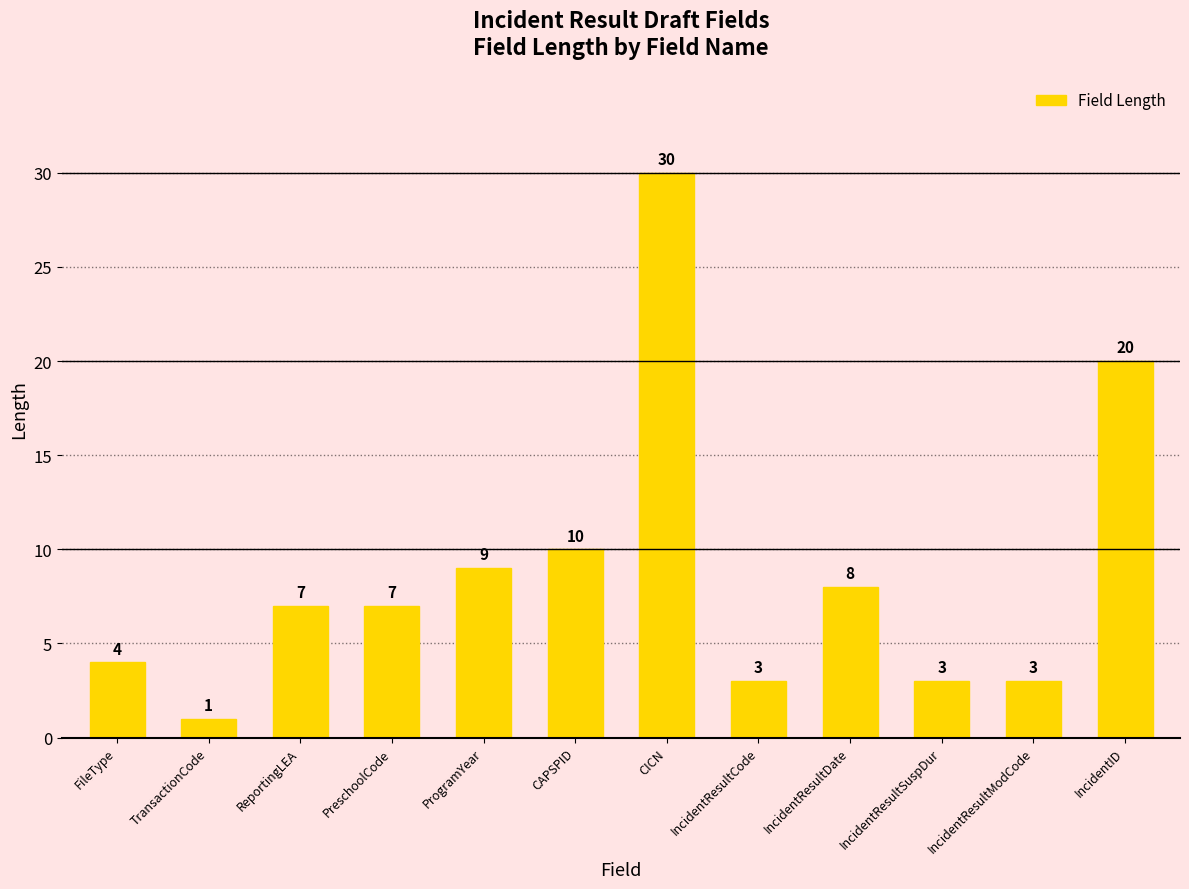

What is the difference between the second highest and minimum values?

19